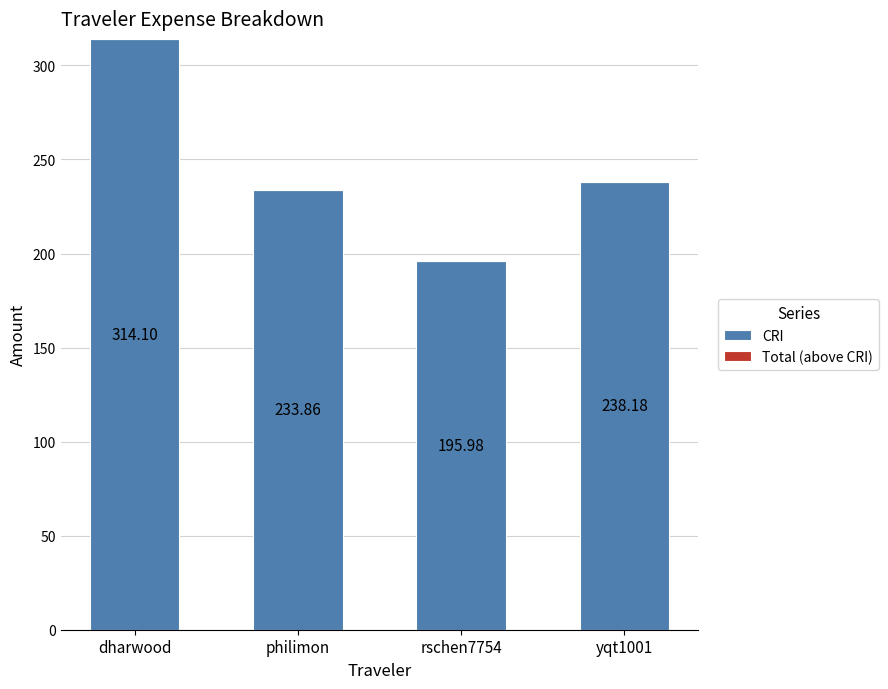

What is the difference between the second highest and minimum values?

42.2